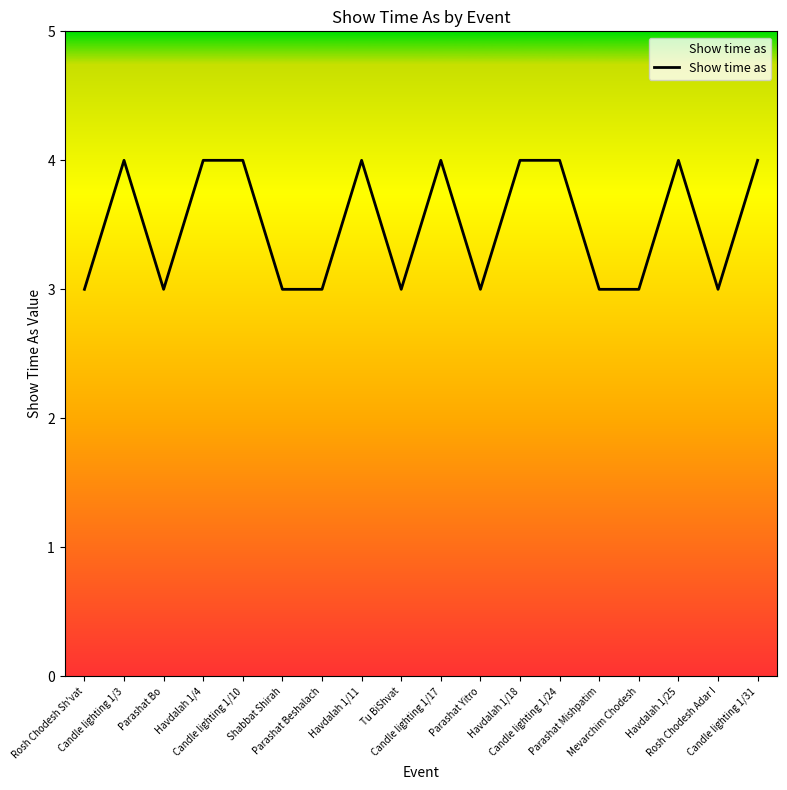

Count the number of categories in the chart.

18